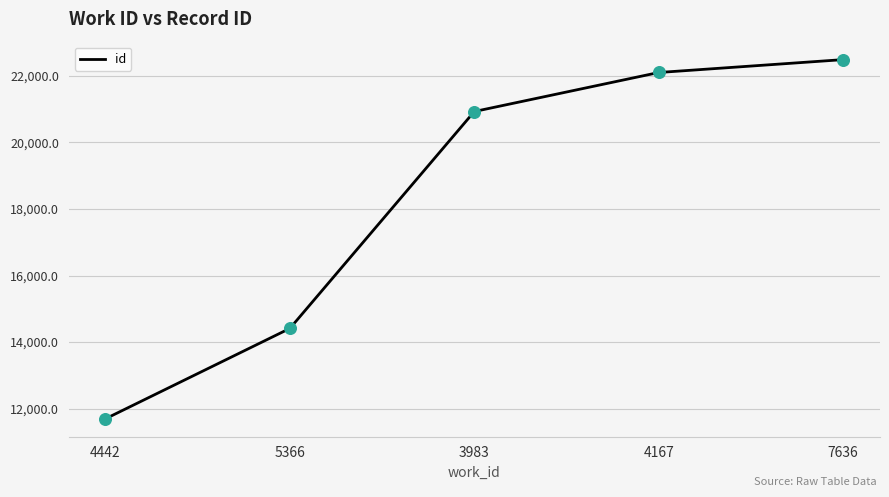

Which has a higher value, 7636 or 3983?

7636